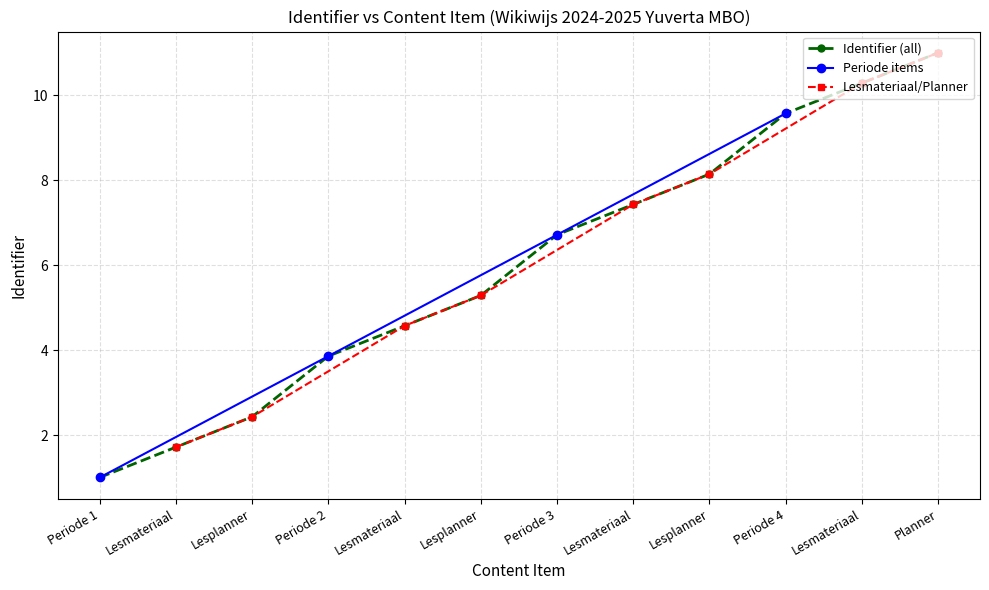

Reading right to left, what are all the values shown in this chart?

11.0	10.3	9.6	8.1	7.4	6.7	5.3	4.6	3.9	2.4	1.7	1.0